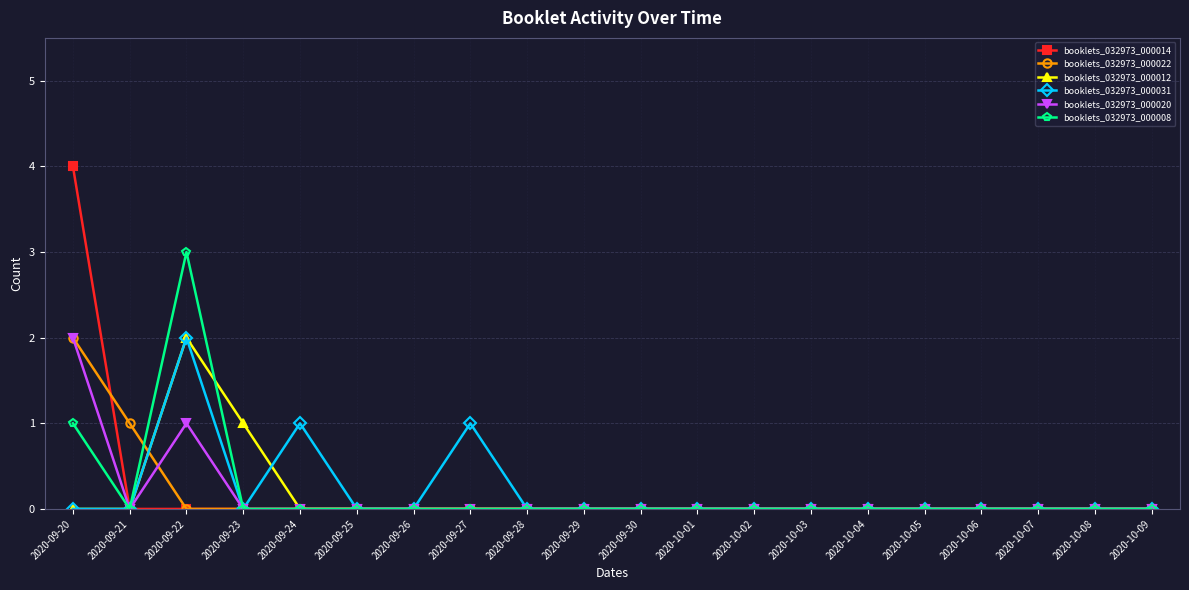

Where is the first local maximum for booklets_032973_000008?

2020-09-22